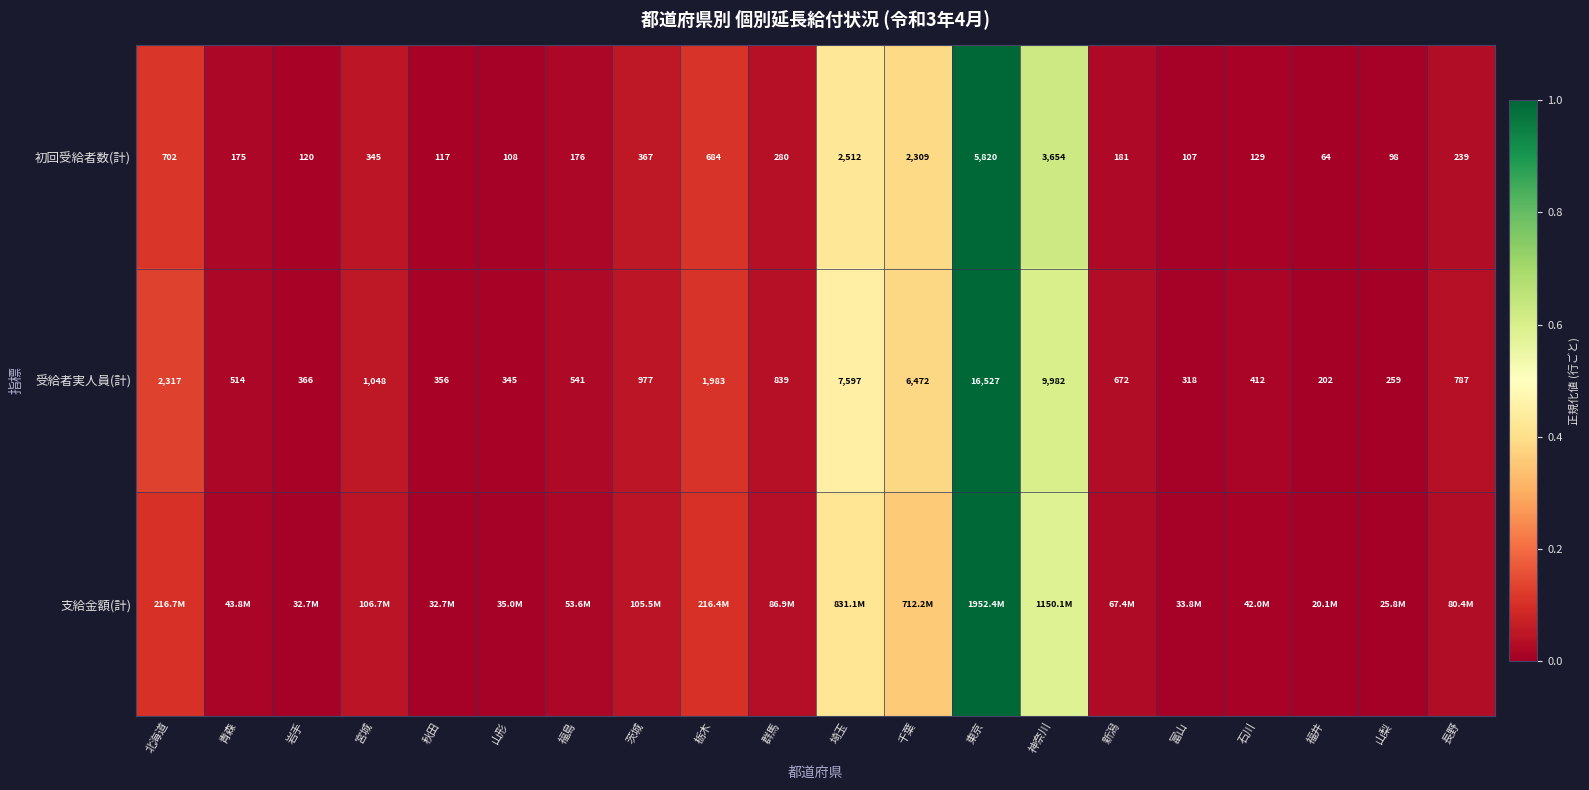

Which label corresponds to the largest value in the chart?

東京